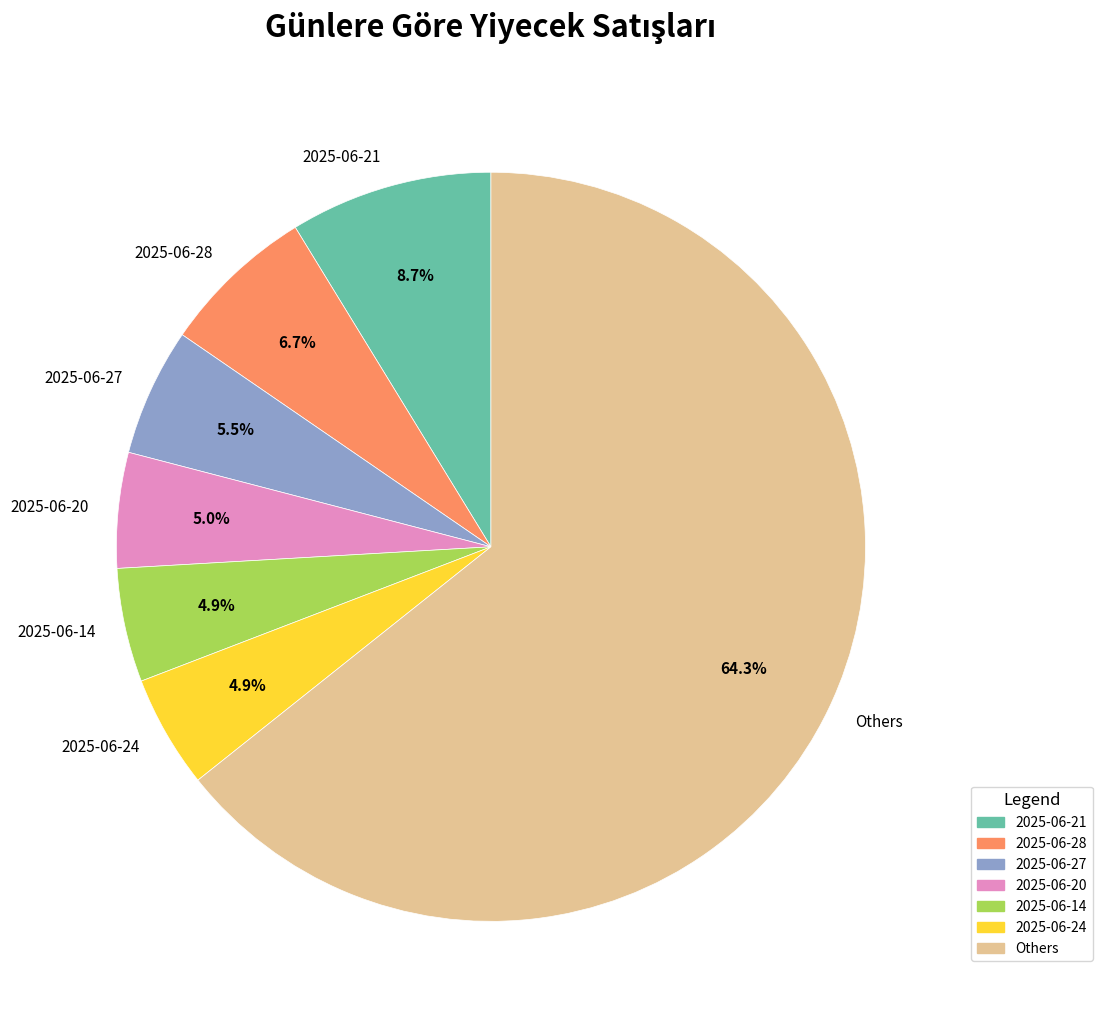

To the nearest percent, what is the difference between the largest and smallest slice percentages?

59%